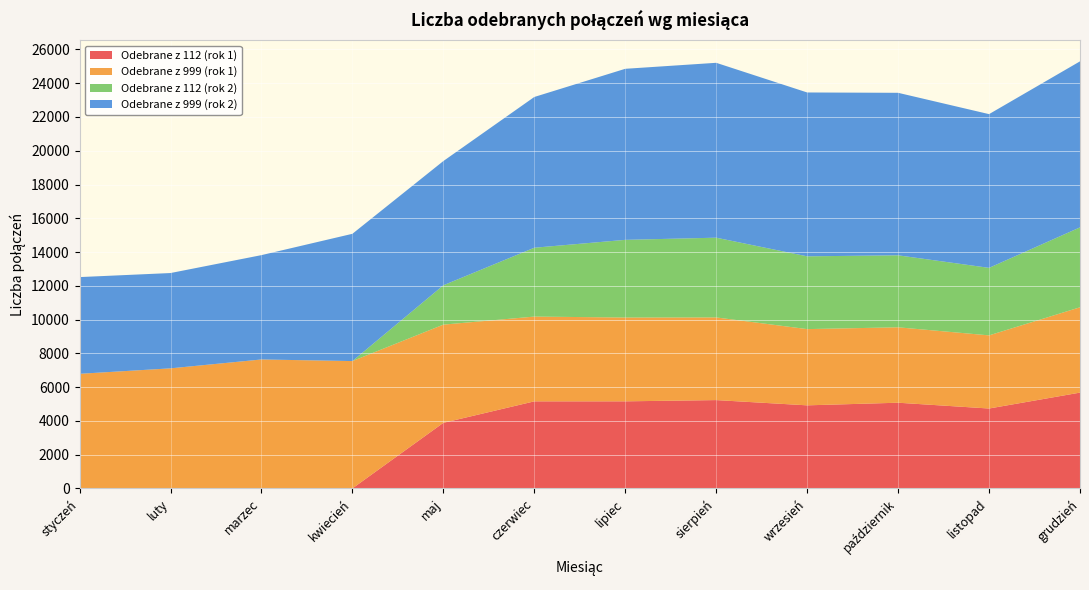

Reading left to right, transcribe all the data shown in this chart.

Odebrane z 112 (rok 1): 0	0	0	0	3884	5156	5157	5231	4920	5075	4732	5674
Odebrane z 999 (rok 1): 6788	7111	7637	7542	5816	5021	4964	4896	4515	4467	4332	5054
Odebrane z 112 (rok 2): 0	0	0	0	2331	4078	4601	4723	4311	4264	3999	4733
Odebrane z 999 (rok 2): 5728	5645	6180	7538	7358	8929	10131	10358	9705	9625	9105	9833